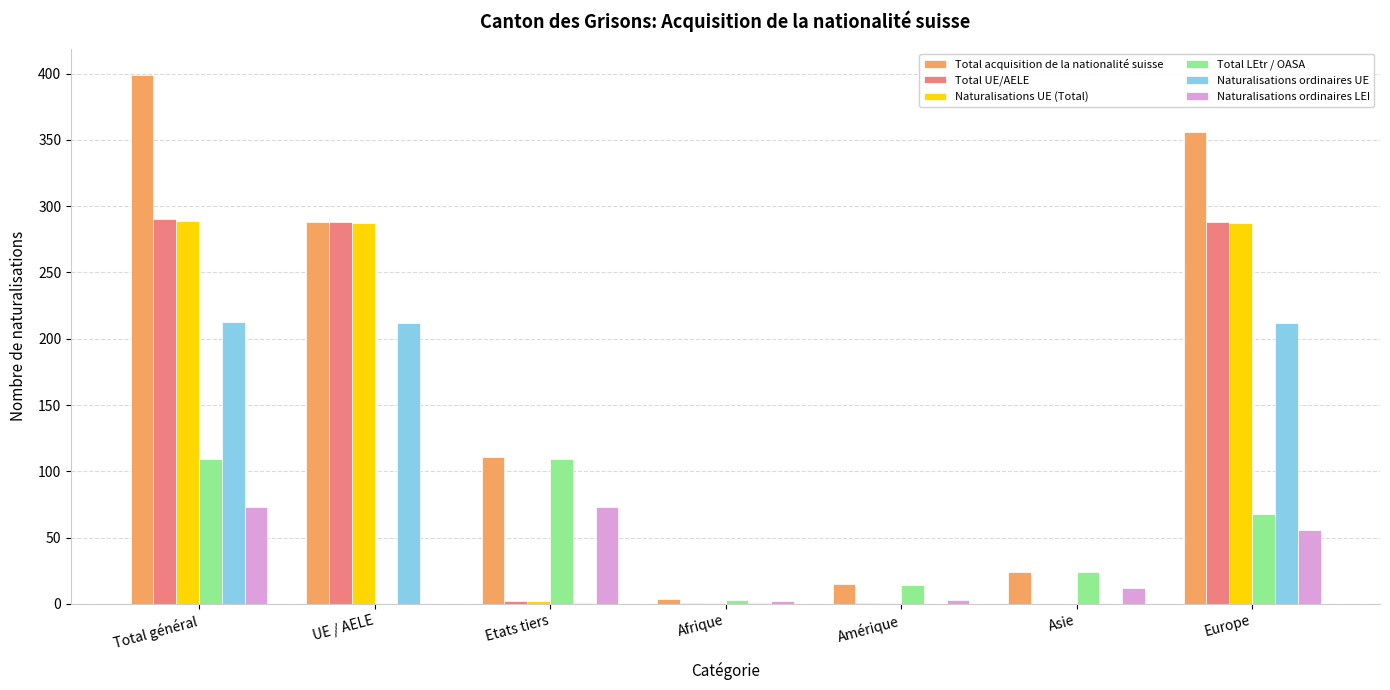

Where is Total acquisition de la nationalité suisse nearest to the value 201?

UE / AELE